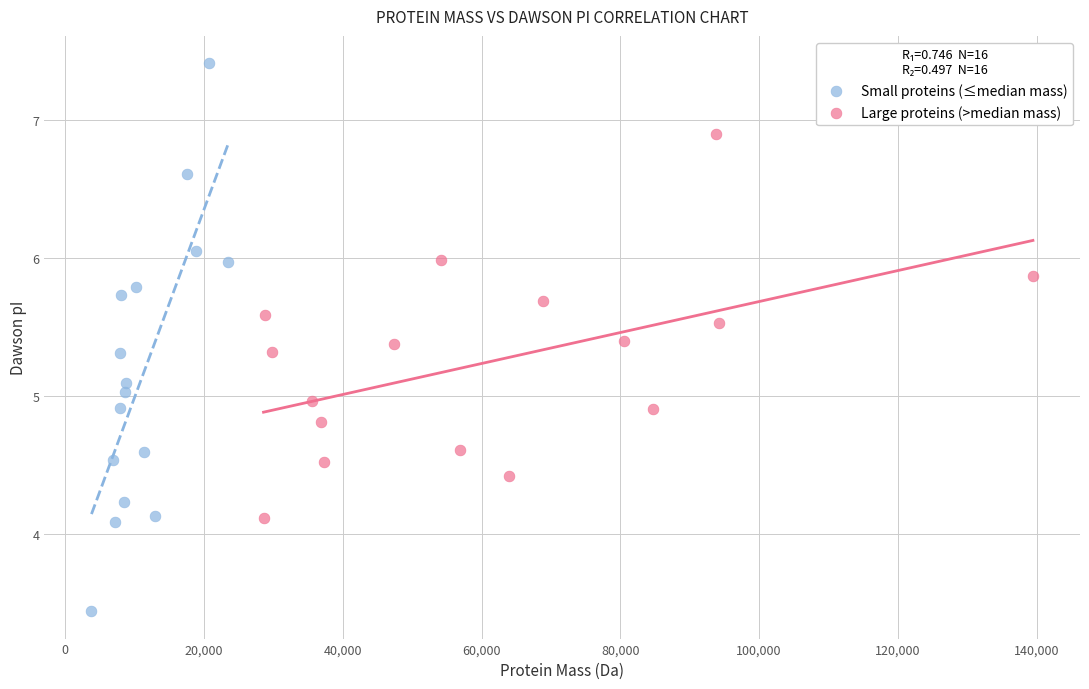

Which series reaches the minimum Y coordinate?

Small proteins (≤median mass)